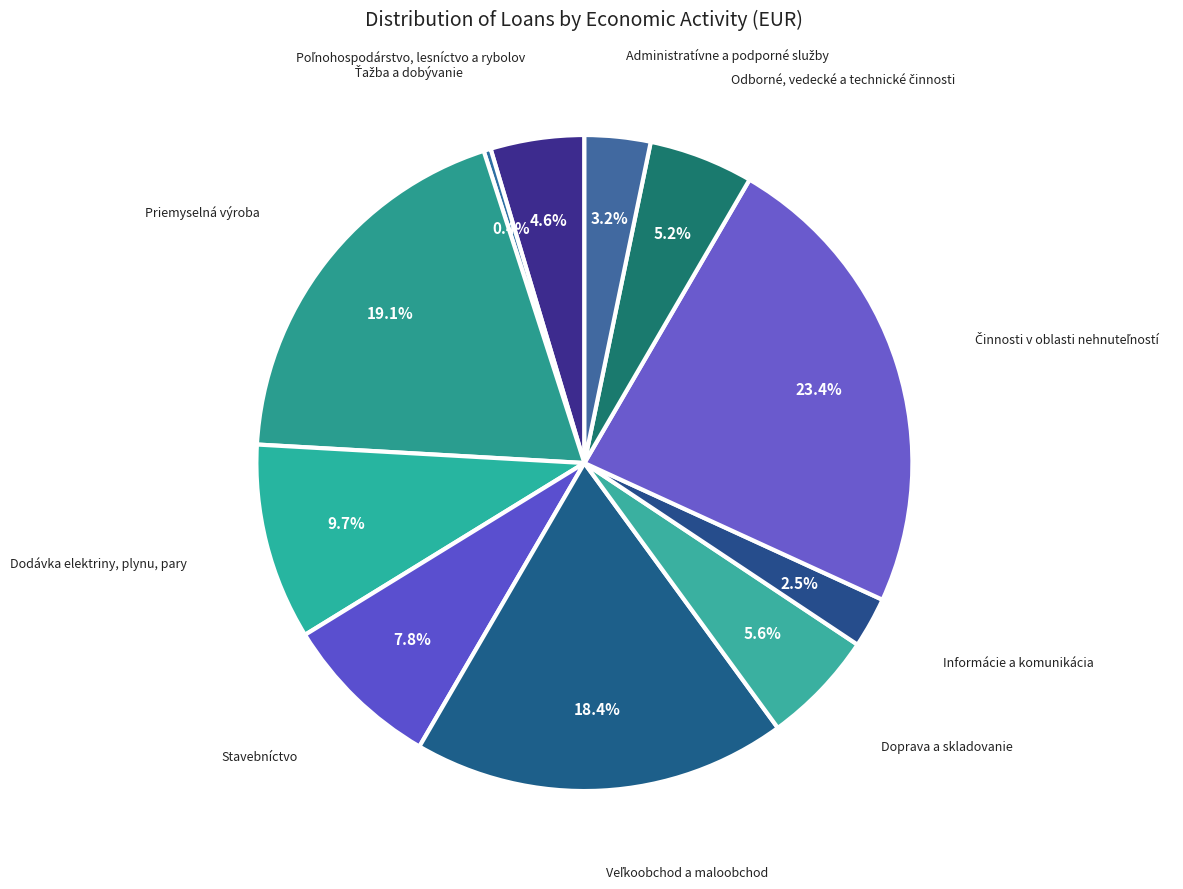

To the nearest percent, what is the average slice percentage?

9%